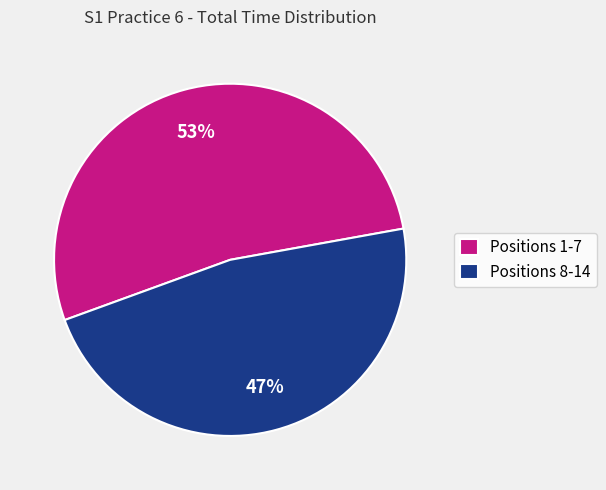

Does Positions 8-14 represent more than half of the total?

No